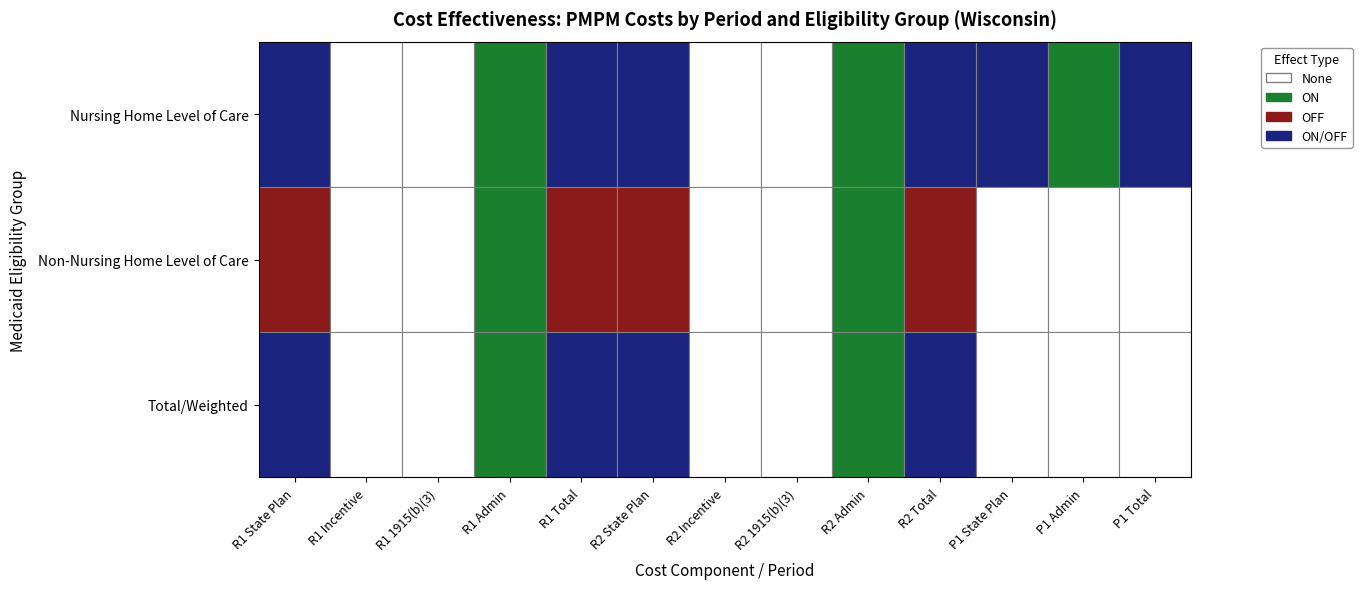

Between 7 and 12, which series saw the biggest shift?

Nursing Home Level of Care